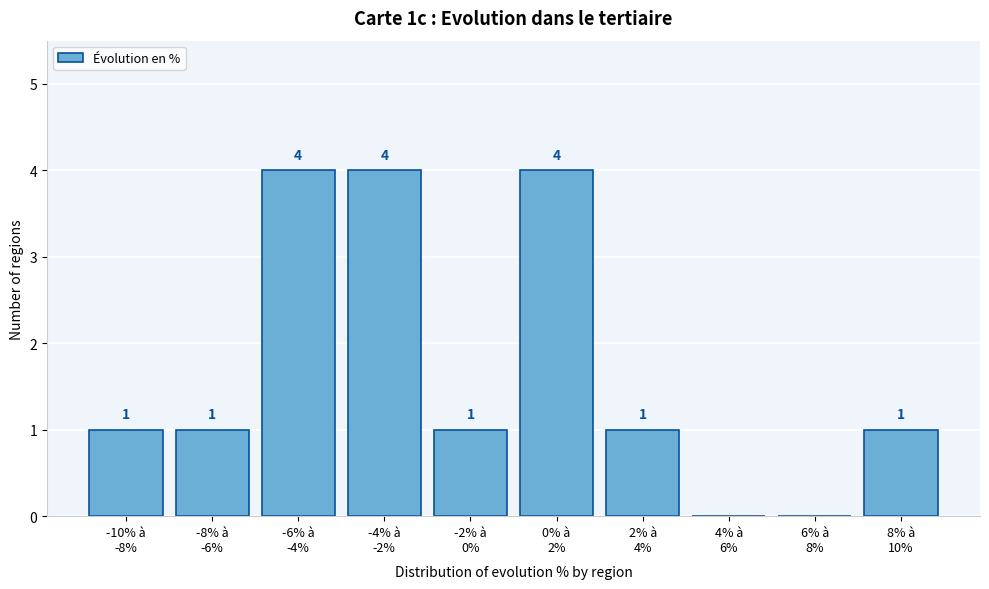

How many values are between 1 and 4?

8